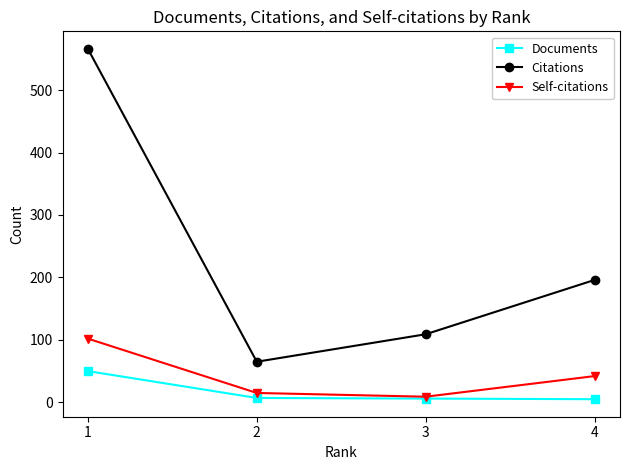

What are all the series names shown in the legend?

Documents, Citations, Self-citations